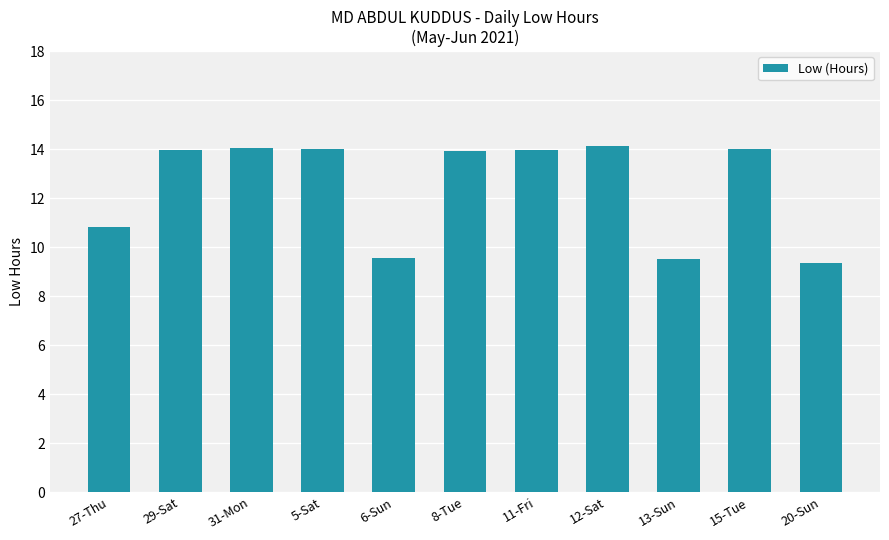

What is the maximum value shown in the chart?

14.1